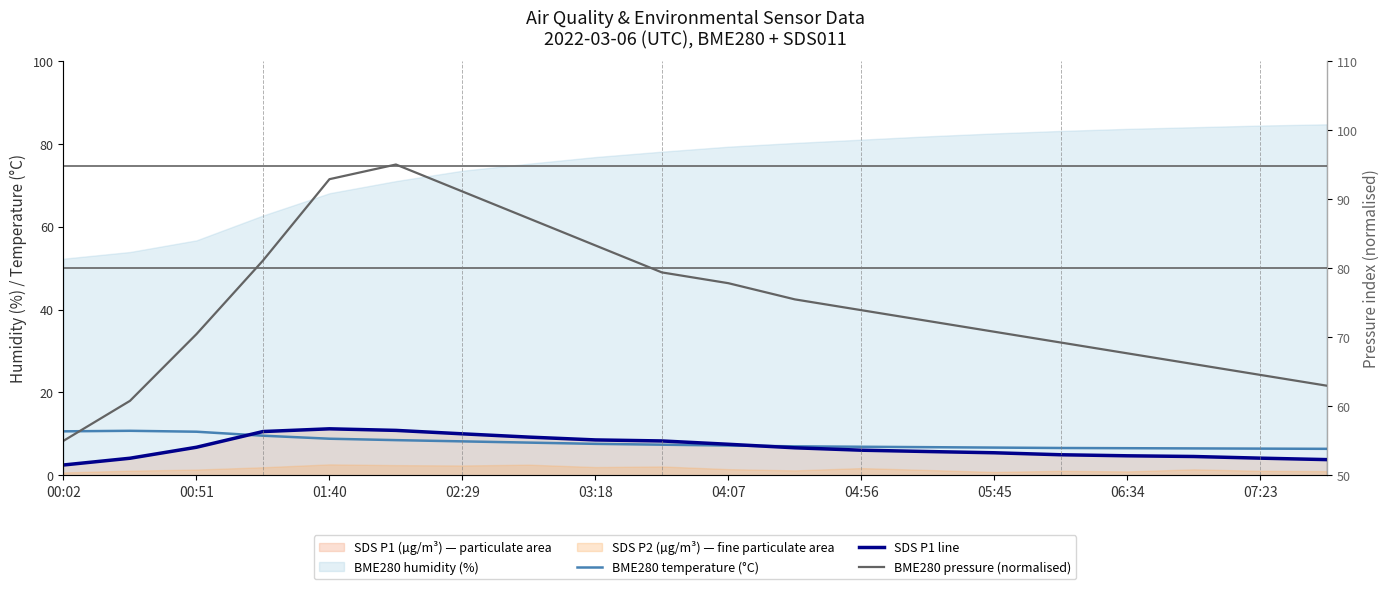

What is the sum of all BME280 temperature (°C) values?

157.0